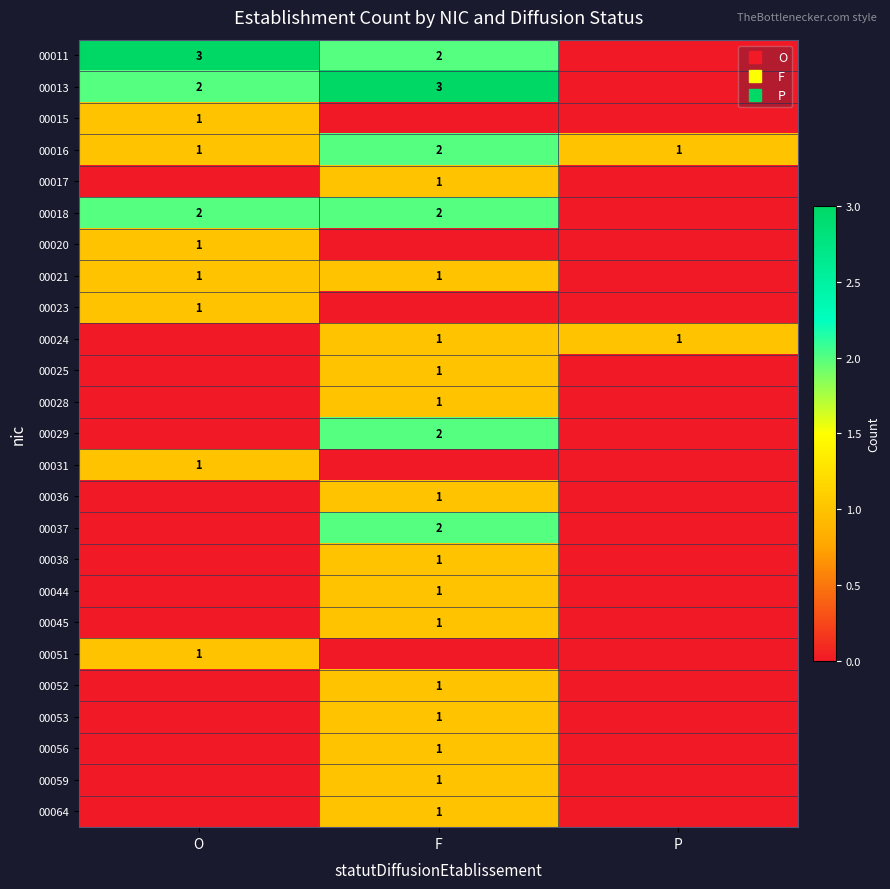

What value does the 00021 series have at O?

1